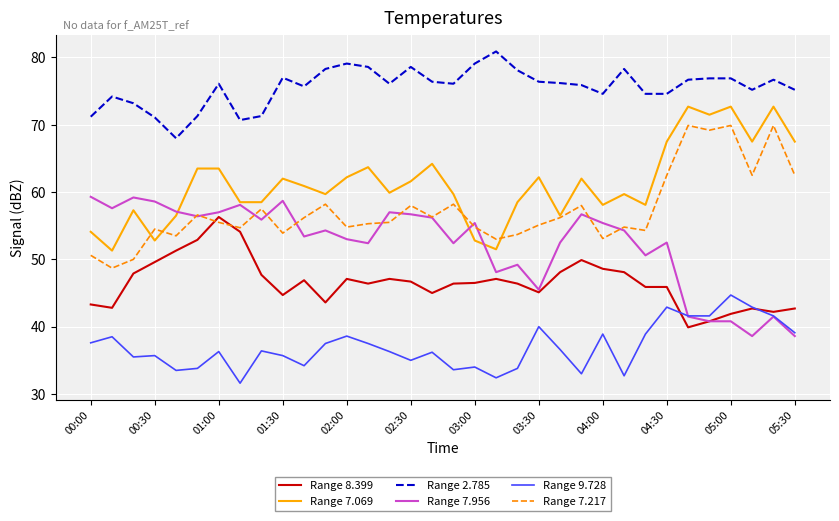

Rank the series by their maximum value, from highest to lowest.

Range 2.785, Range 7.069, Range 7.217, Range 7.956, Range 8.399, Range 9.728